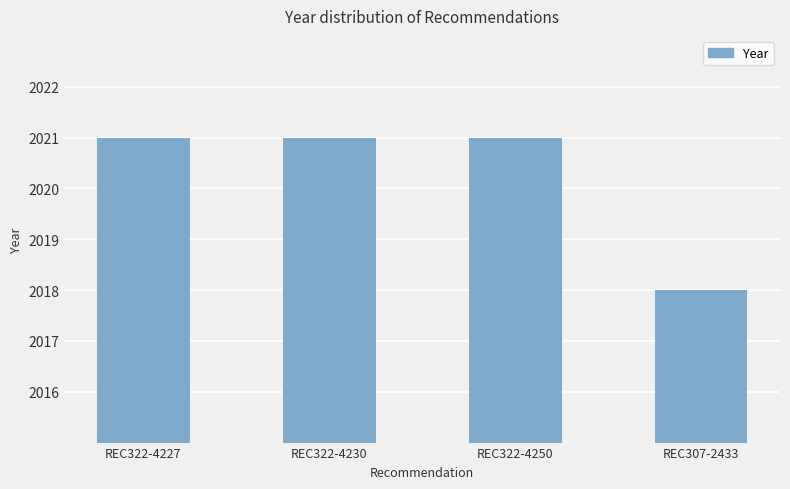

Reading left to right, list all the values displayed in this chart.

2021	2021	2021	2018